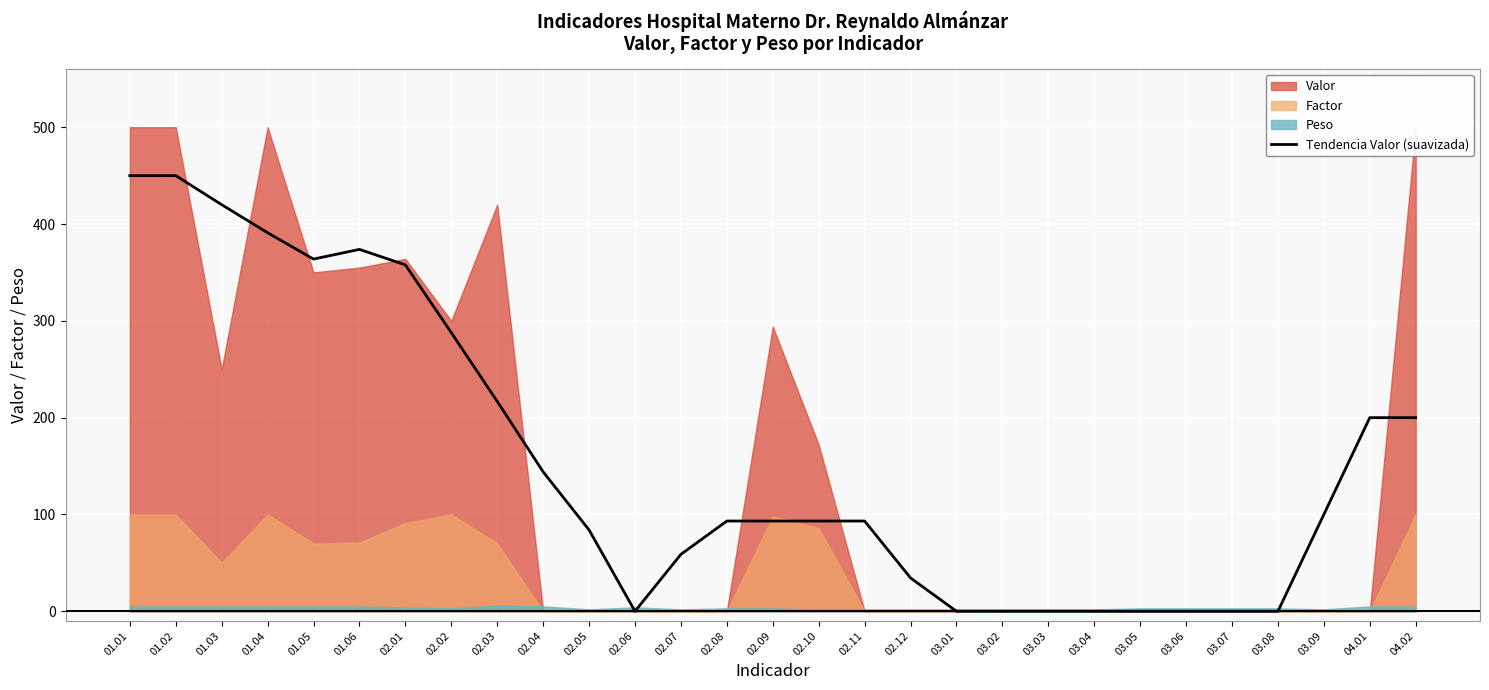

What is the label of the 8th point from the left?

02.02